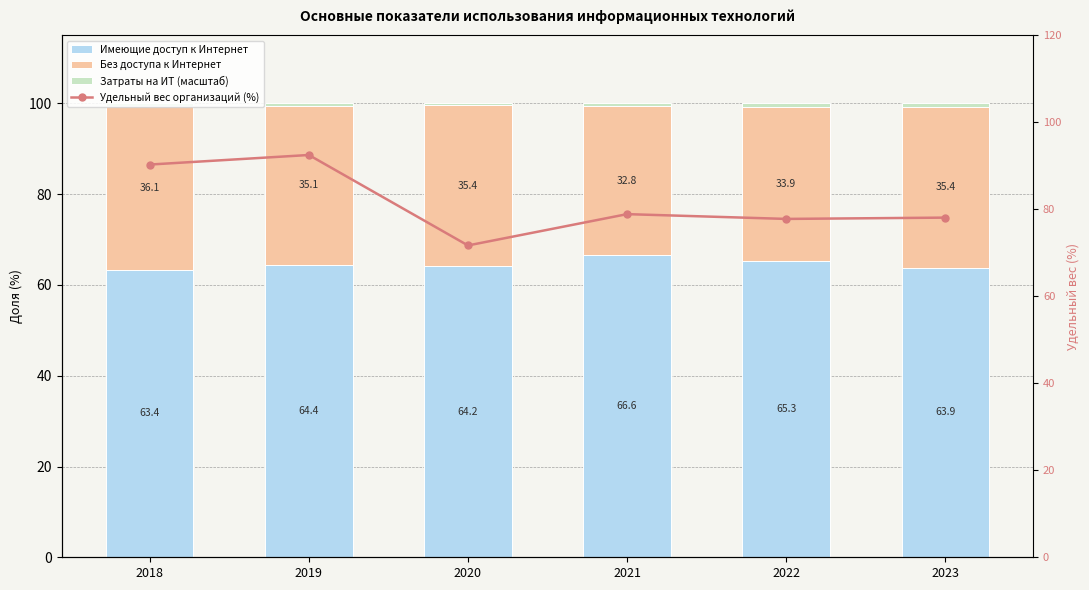

Which has a higher value, 2019 or 2021?

2021